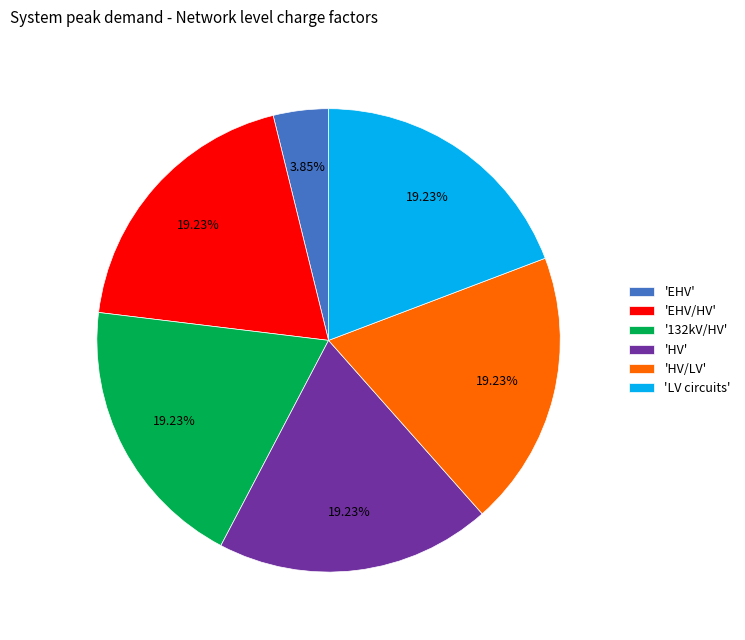

Do '132kV/HV' and 'EHV' together represent more than half of the pie?

No